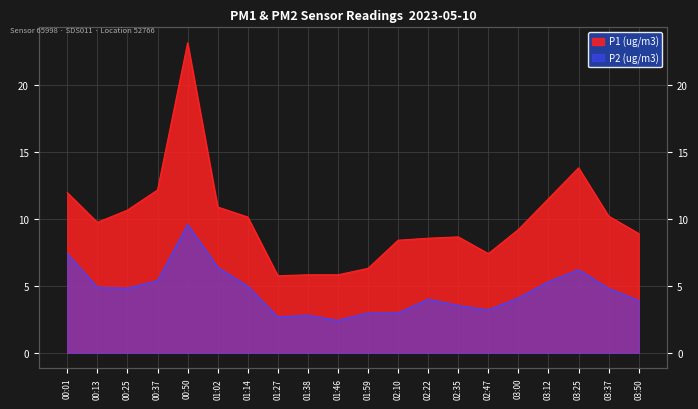

What is the lowest value of the P2 (ug/m3) series?

2.4